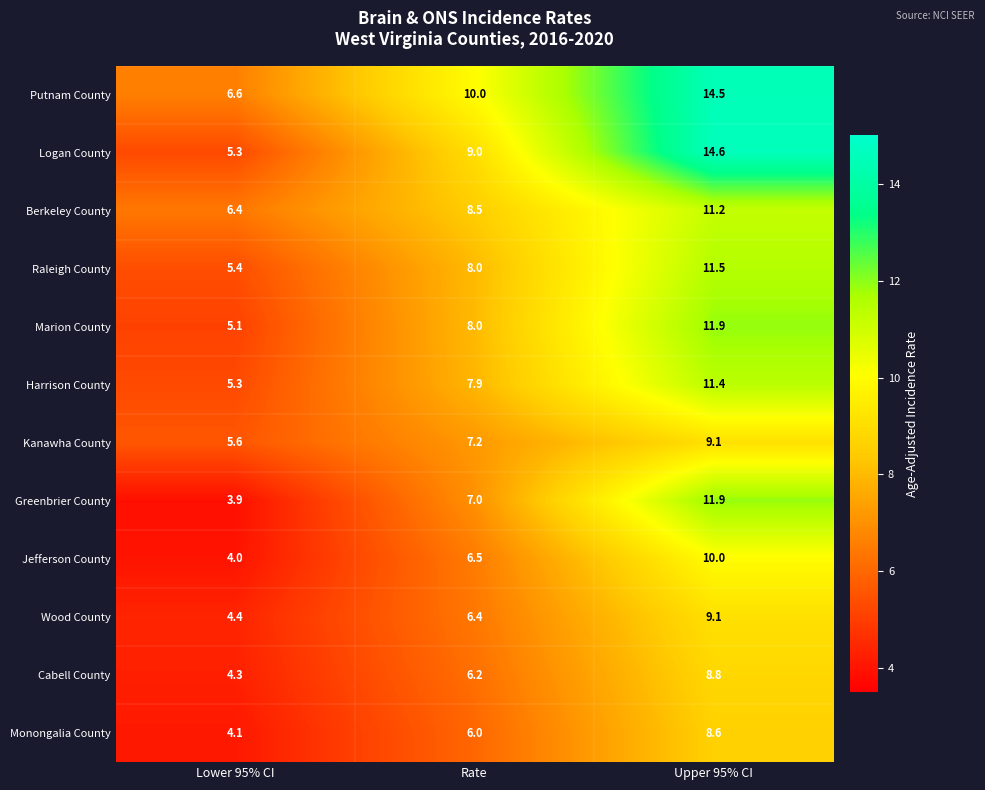

Where is Harrison County nearest to the value 8?

Rate